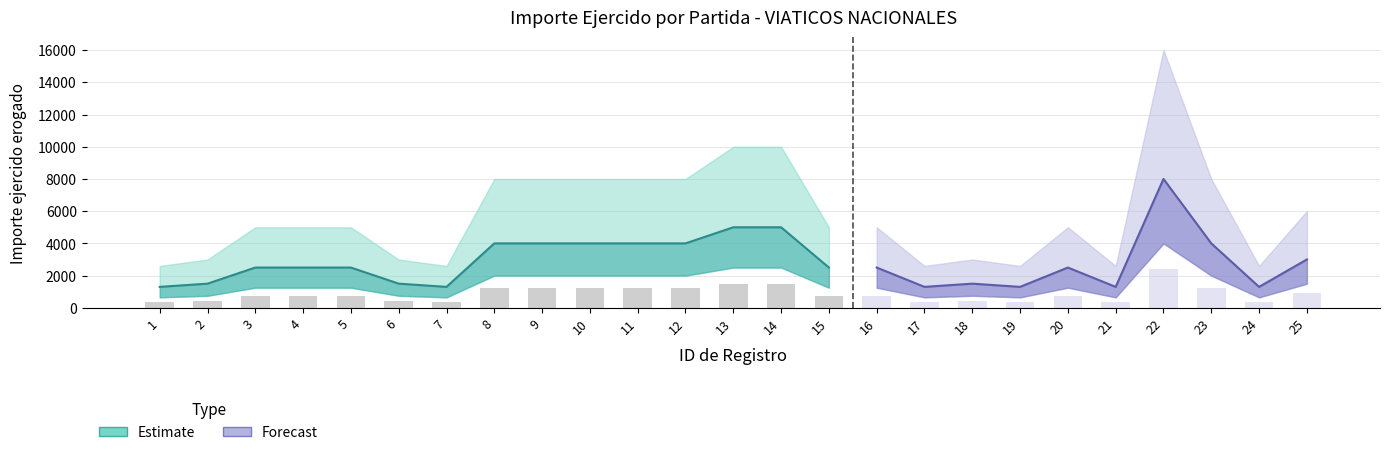

At which label is Importe lower closest to 2325?

13